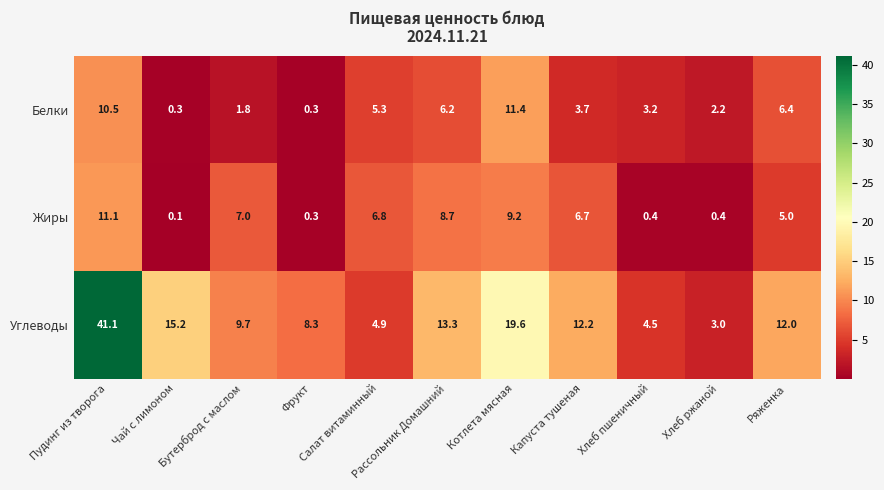

What is the difference between the maximum and minimum values in the Жиры series?

11.0